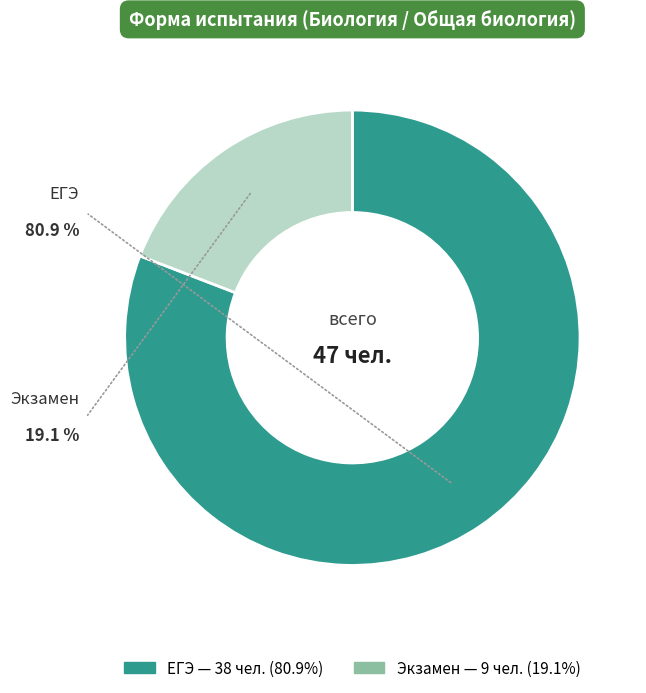

The ЕГЭ slice represents 81% of the pie. True or false?

True